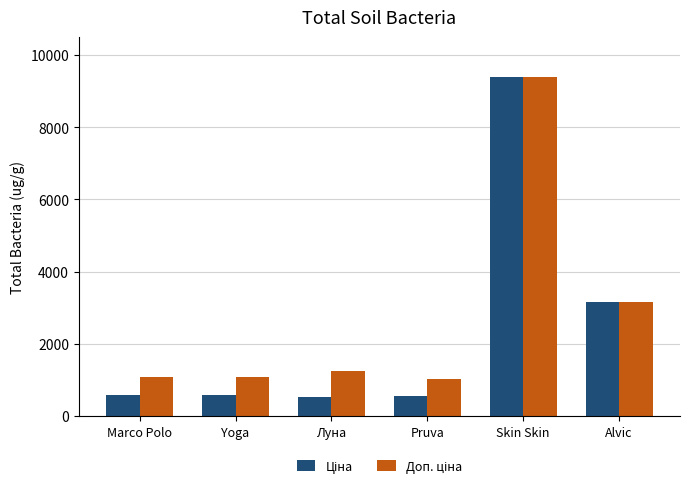

What is the smallest value displayed?

539.0